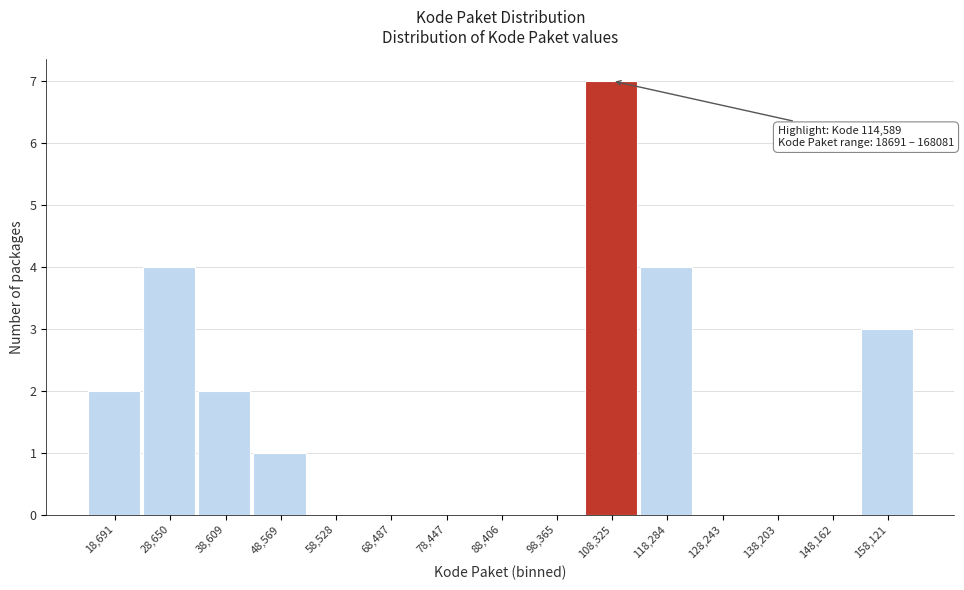

Reading left to right, transcribe all the data shown in this chart.

18,691=2	28,650=4	38,609=2	48,569=1	58,528=0	68,487=0	78,447=0	88,406=0	98,365=0	108,325=7	118,284=4	128,243=0	138,203=0	148,162=0	158,121=3